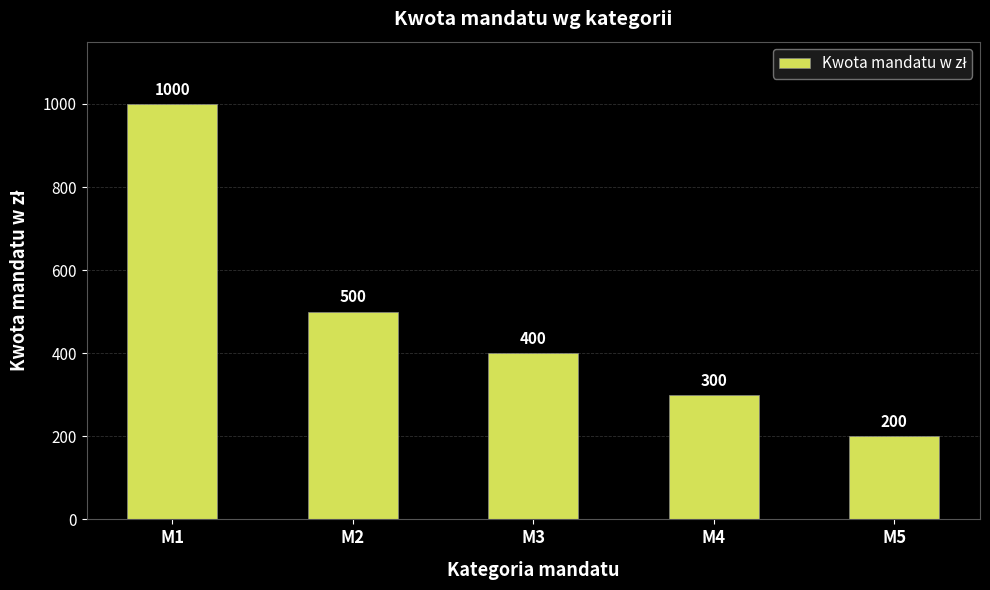

Reading left to right, transcribe all the data shown in this chart.

M1=1000	M2=500	M3=400	M4=300	M5=200